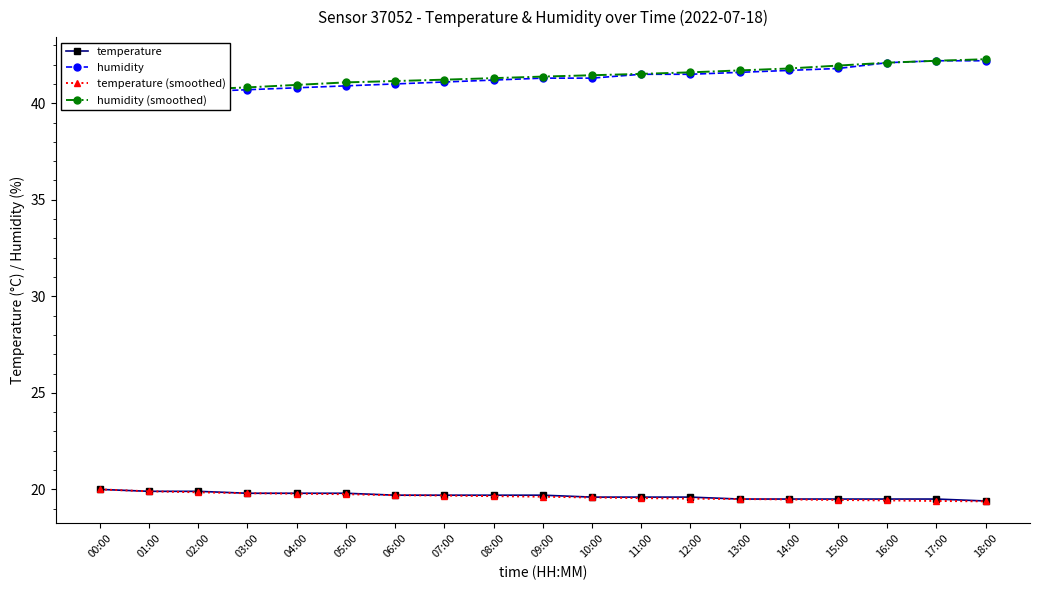

Is it true that temperature (smoothed) equals 34.6 at 09:00?

False